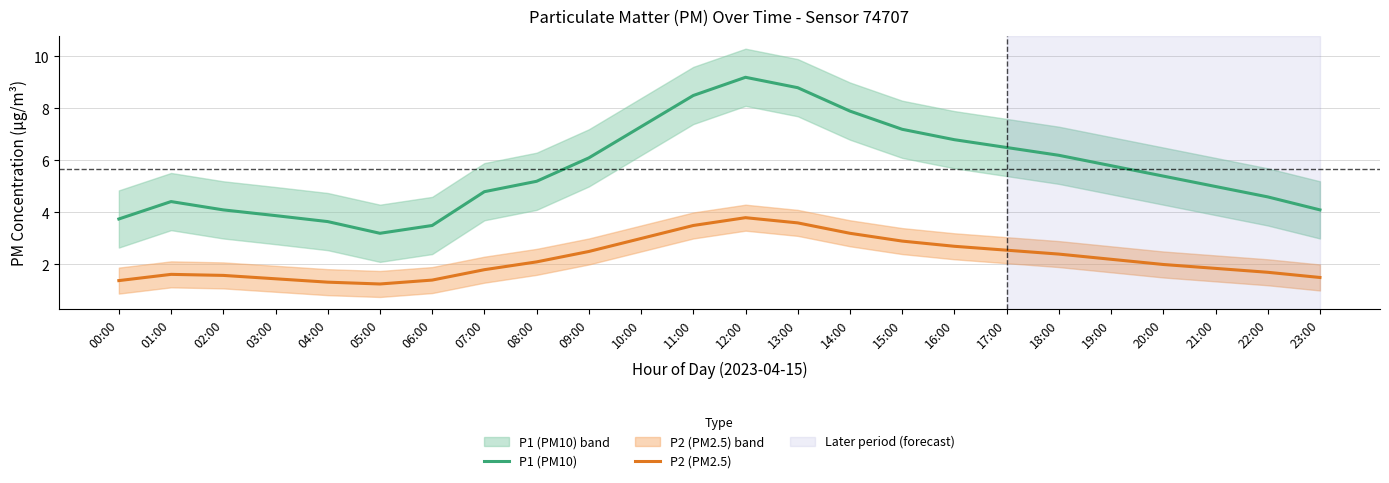

What is the sum of all P1 (PM10) values?

135.9